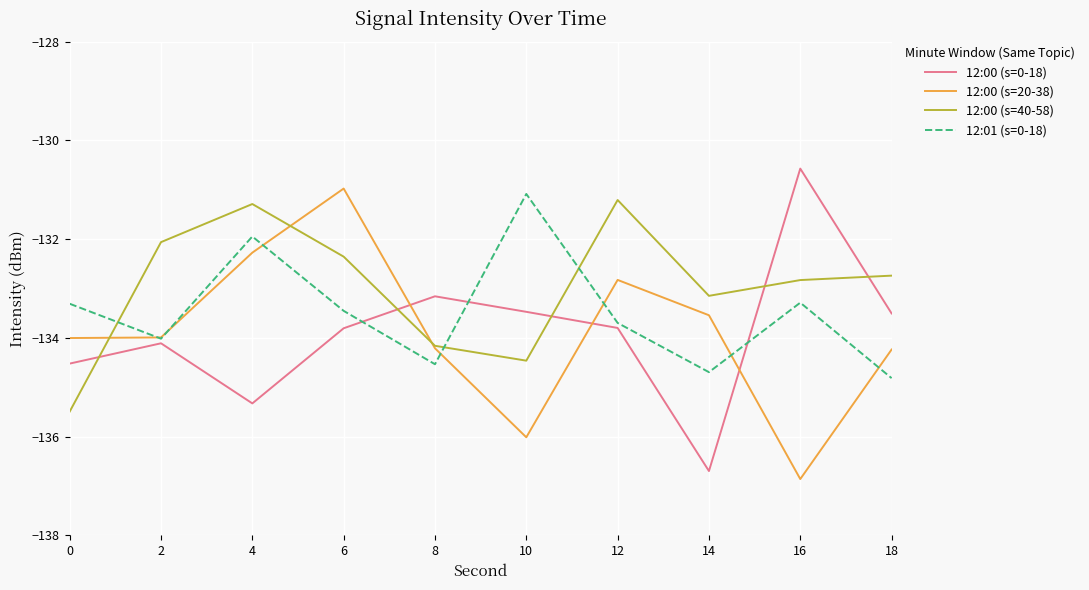

What is the sum of the 12:01 (s=0-18) values at 8 and 2?

-268.5